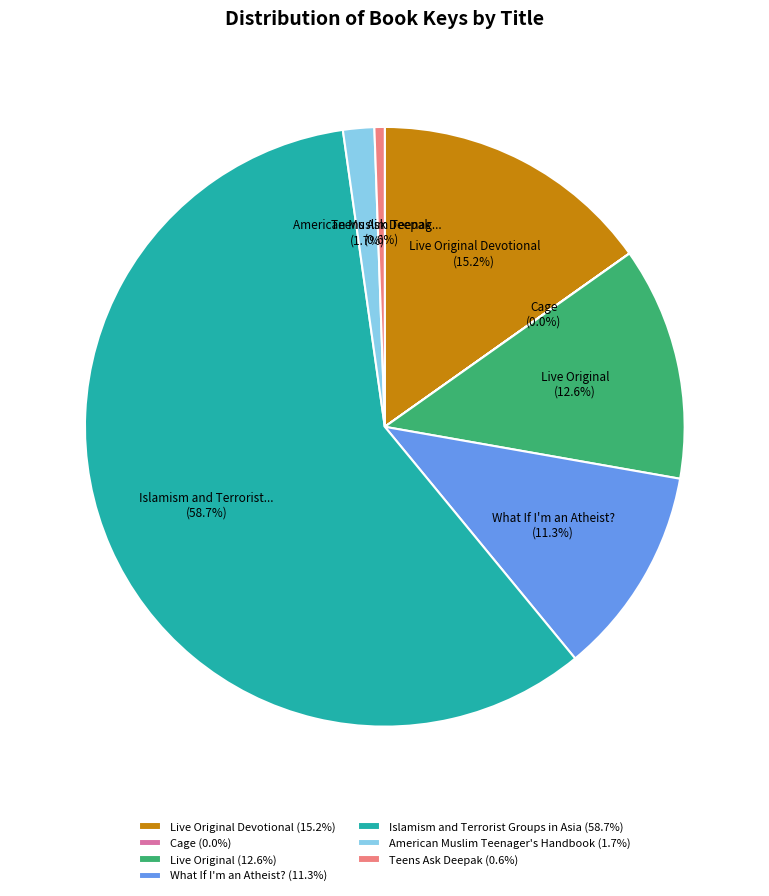

Which category accounts for the majority?

Islamism and Terrorist Groups in Asia (58.7%)